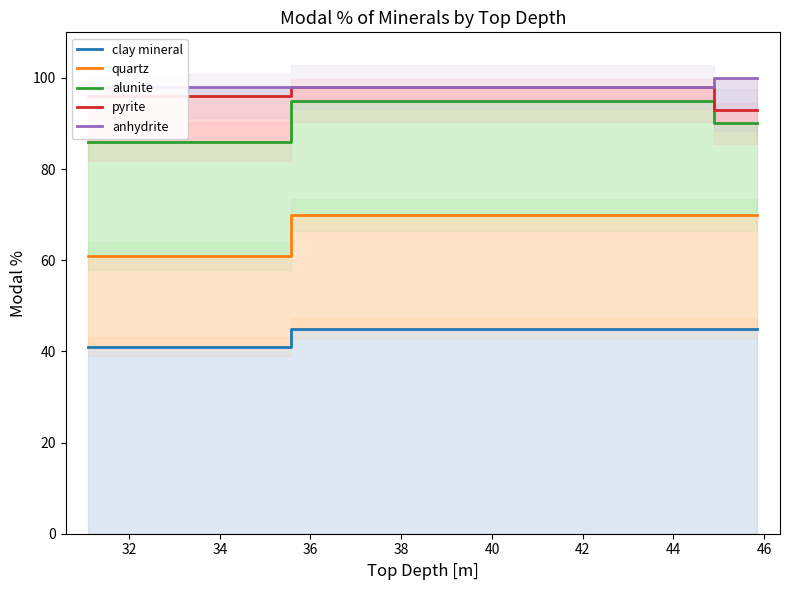

What is the sum of all alunite values?

361